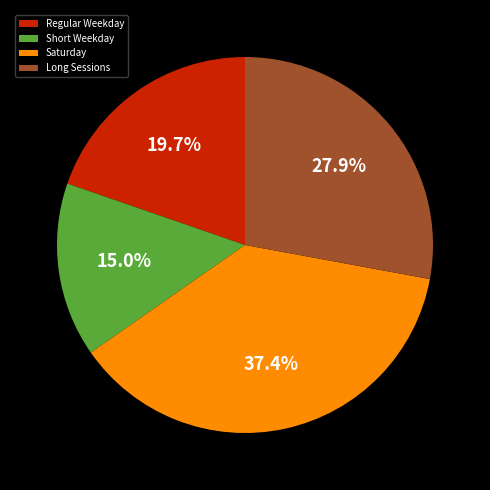

Which has a higher value, Saturday or Long Sessions?

Saturday